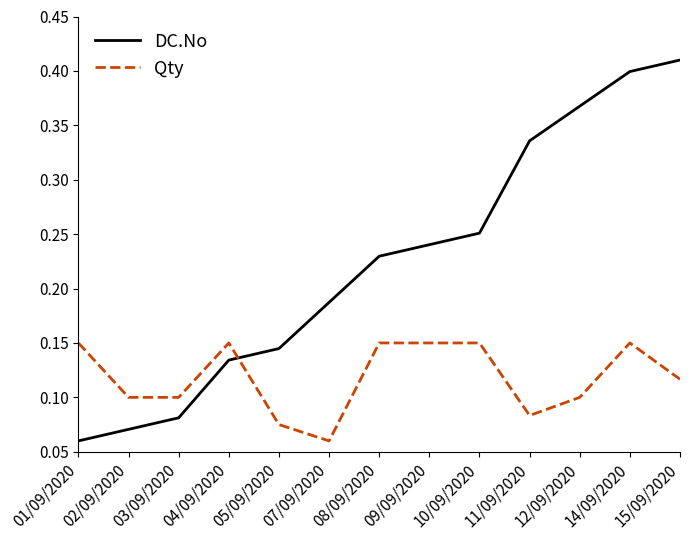

Is this an area chart (filled region under the line)?

No